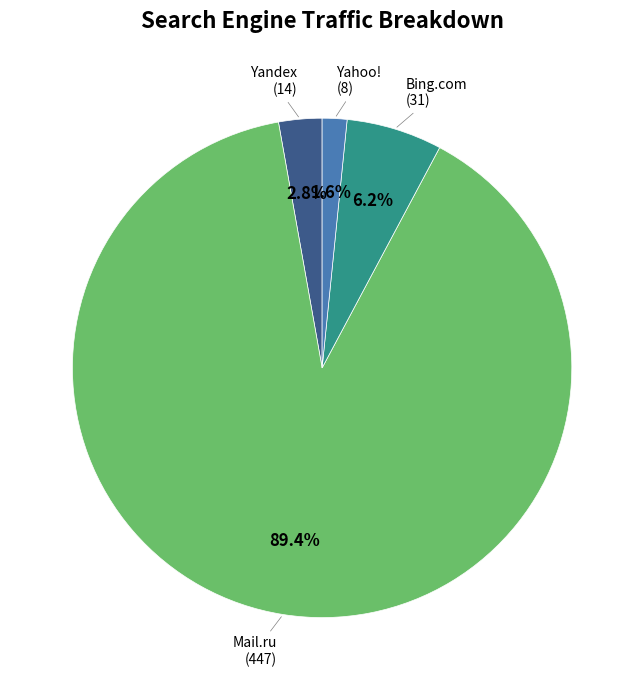

Is there a majority slice in this chart?

Yes